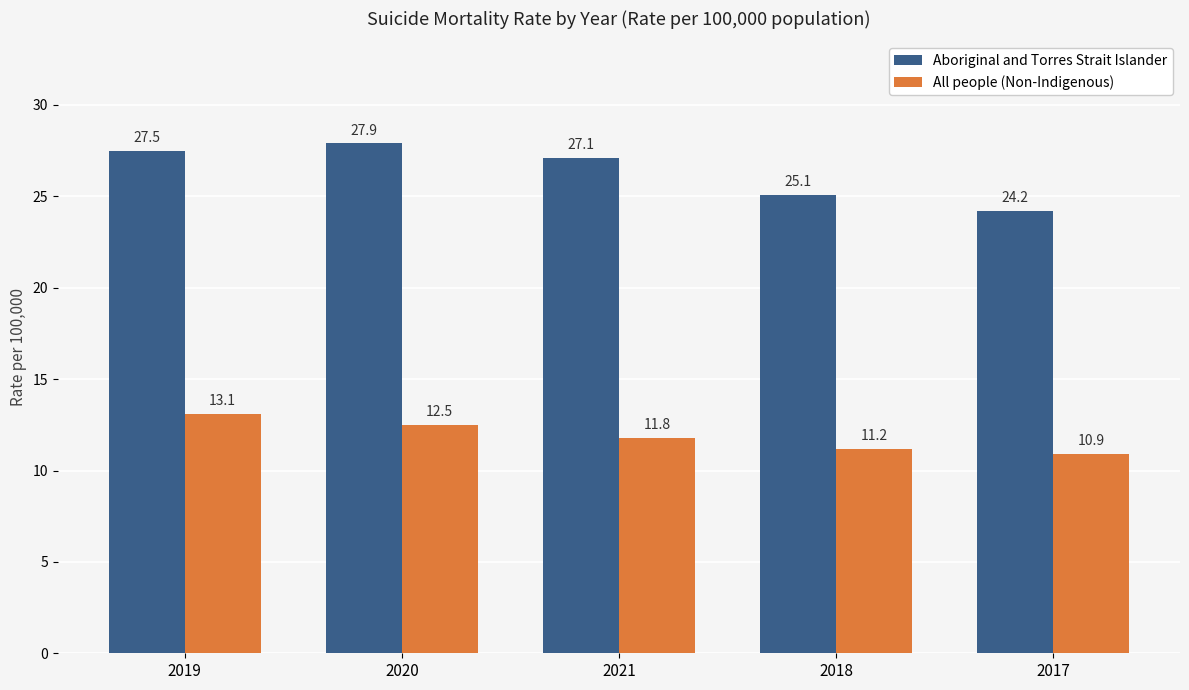

Reading left to right, what are all the values shown in this chart?

Aboriginal and Torres Strait Islander: 2019=27.5	2020=27.9	2021=27.1	2018=25.1	2017=24.2
All people (Non-Indigenous): 2019=13.1	2020=12.5	2021=11.8	2018=11.2	2017=10.9